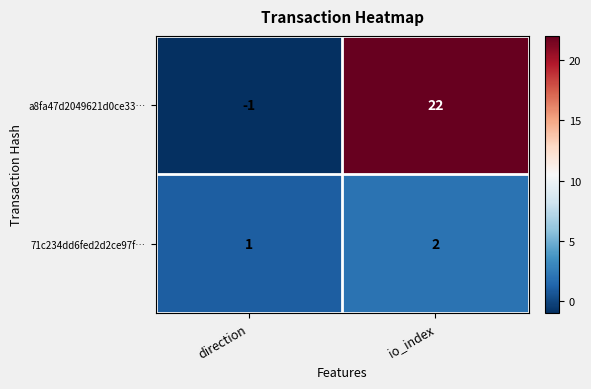

What is the maximum value shown in the chart?

22